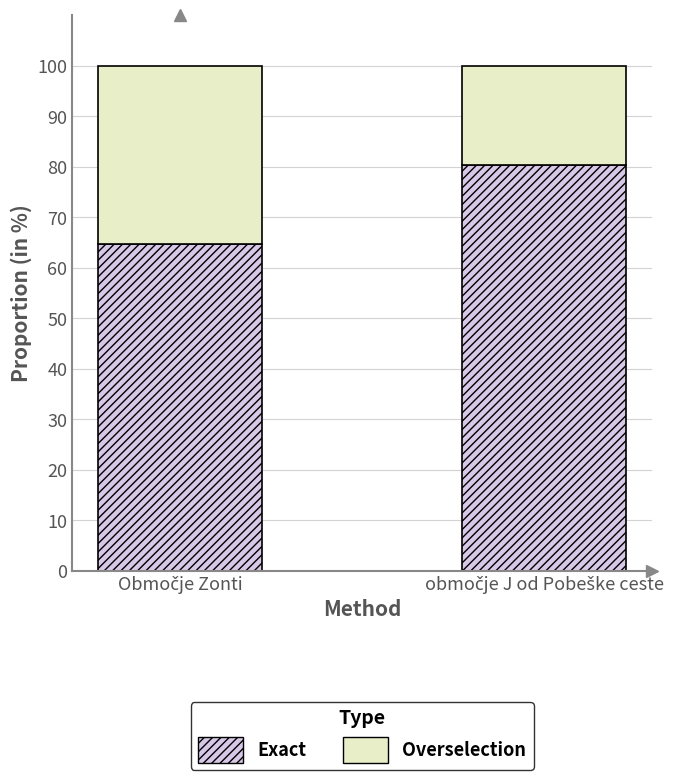

What is the average value of the Exact series?

72.5